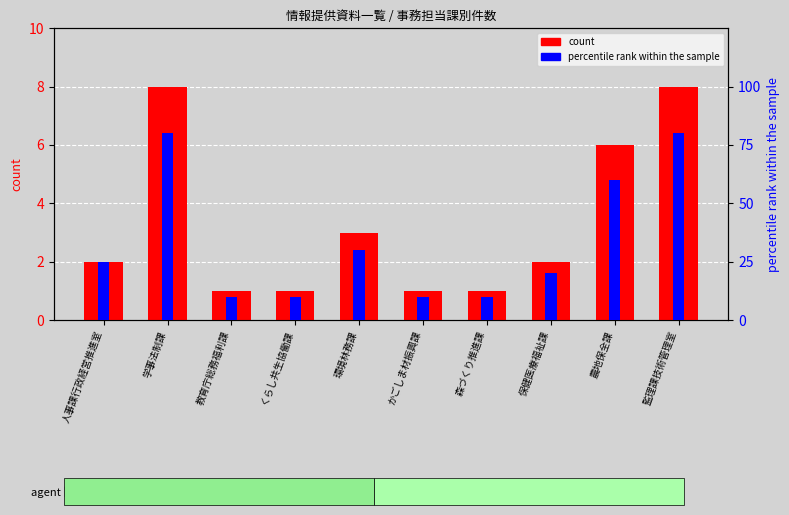

The value of count at 環境林務課 is 5. True or false?

False